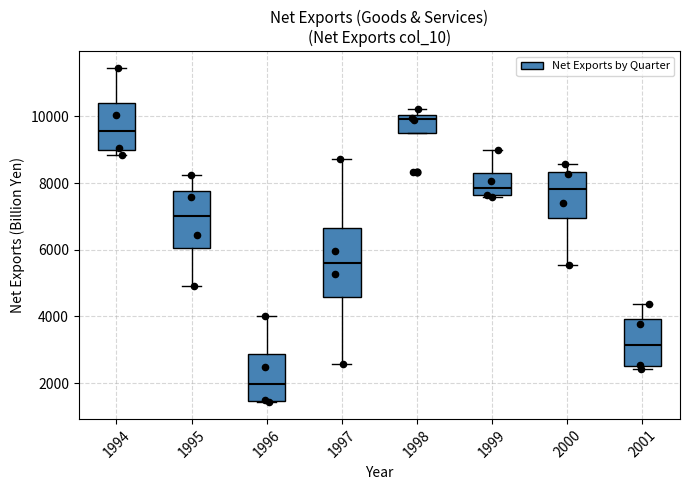

Which box's median line is the highest?

1998